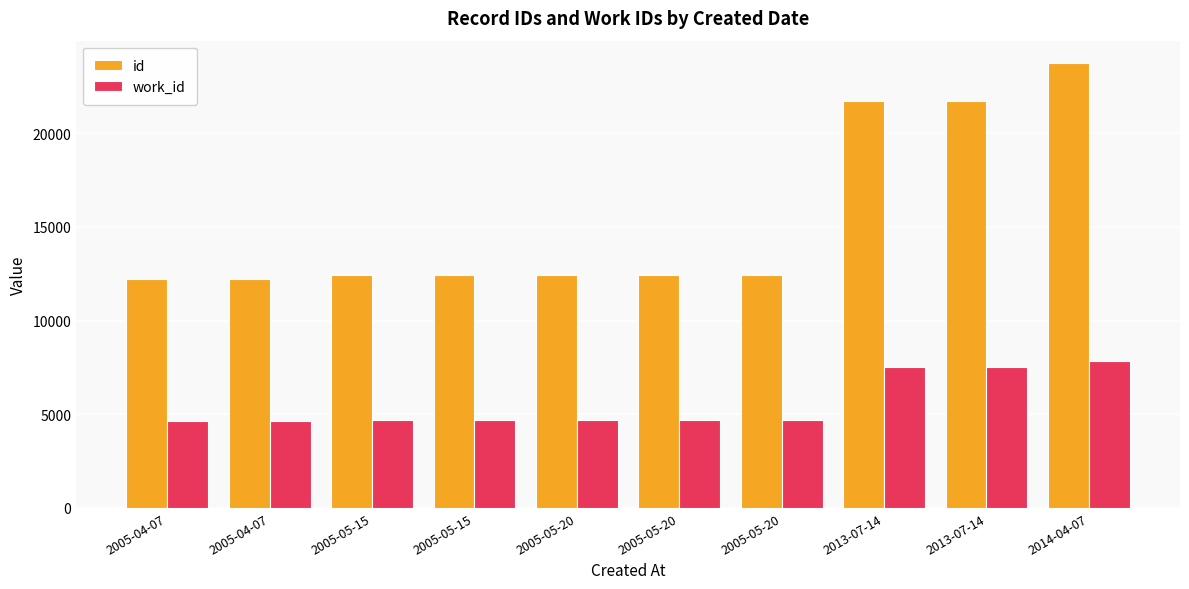

List the series in order of their overall mean, lowest first.

work_id, id